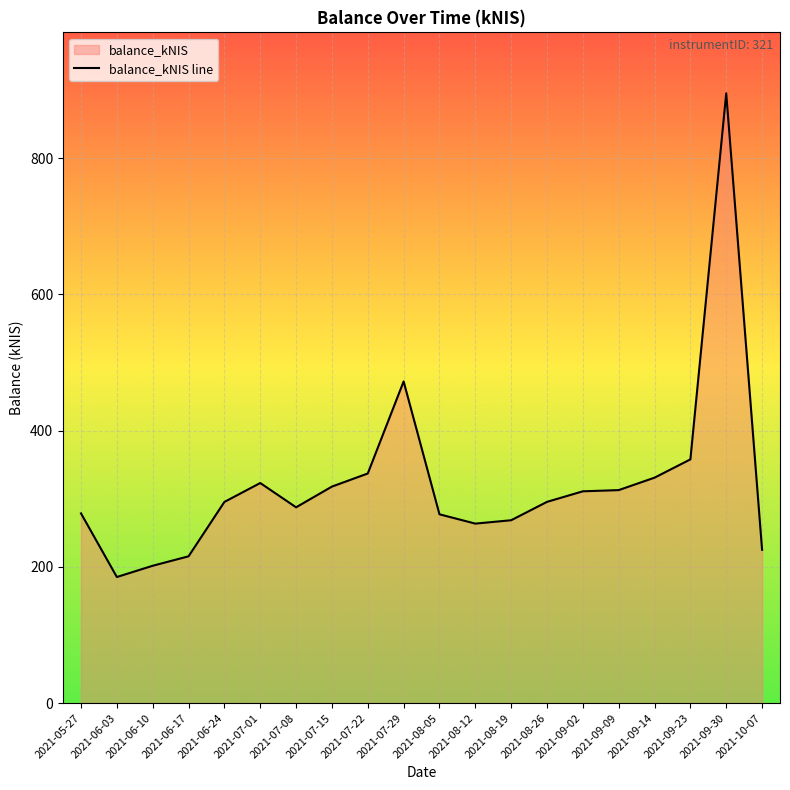

Reading left to right, list all the values displayed in this chart.

278.5	185.1	201.6	215.5	295.3	323.1	287.4	317.8	337.1	472.2	277.1	263.5	268.4	295.4	310.9	312.7	330.9	357.8	895.2	225.0